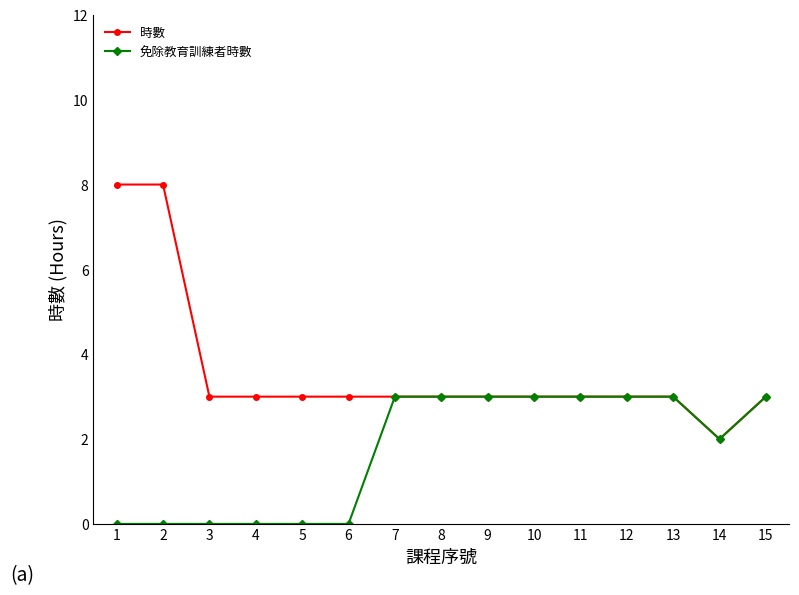

Is the value of 免除教育訓練者時數 at 5 greater than the value of 時數 at 7?

No